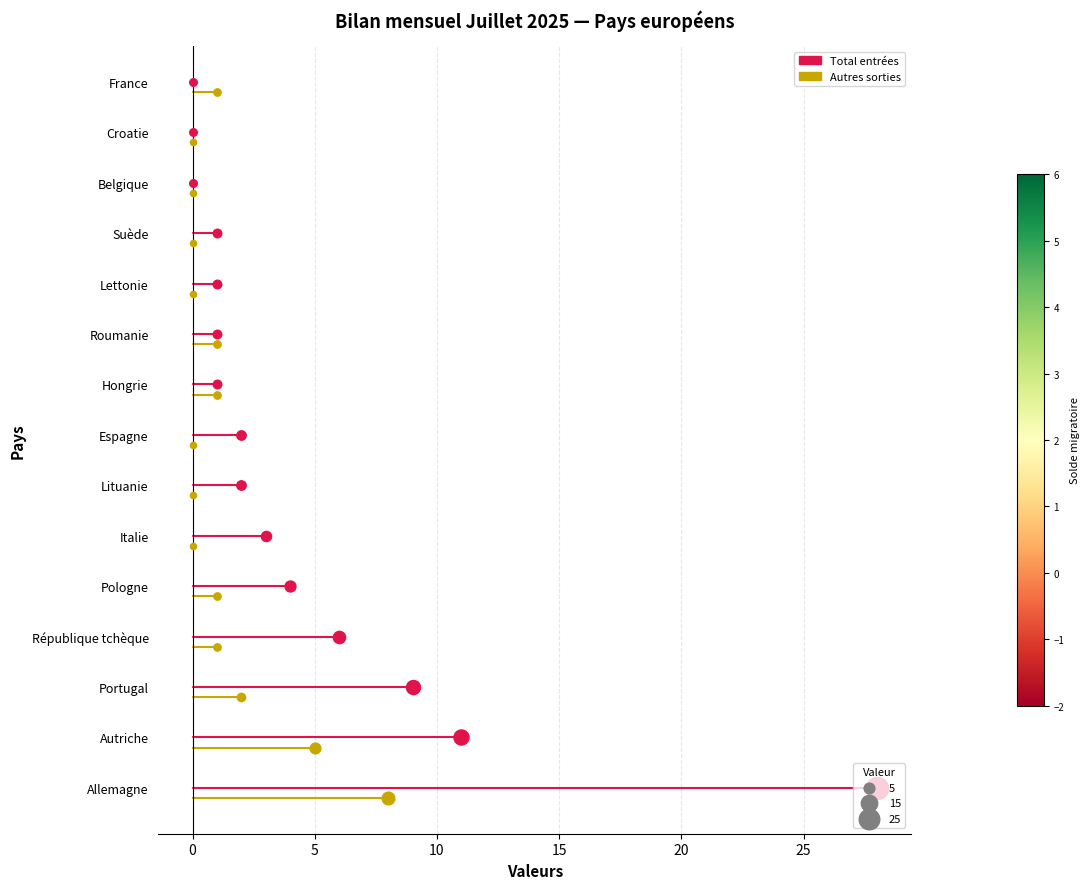

Which series contains the highest Y value?

Total entrées